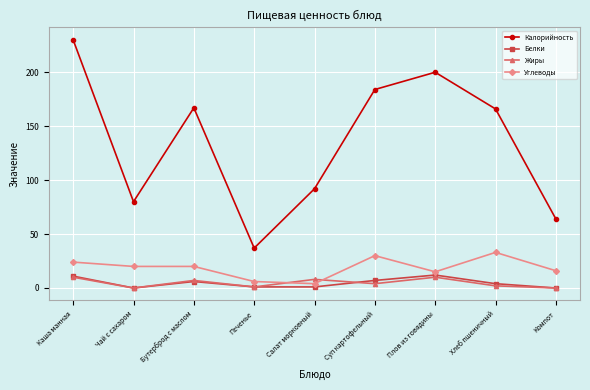

The value of Жиры at Каша манная is 10. True or false?

True